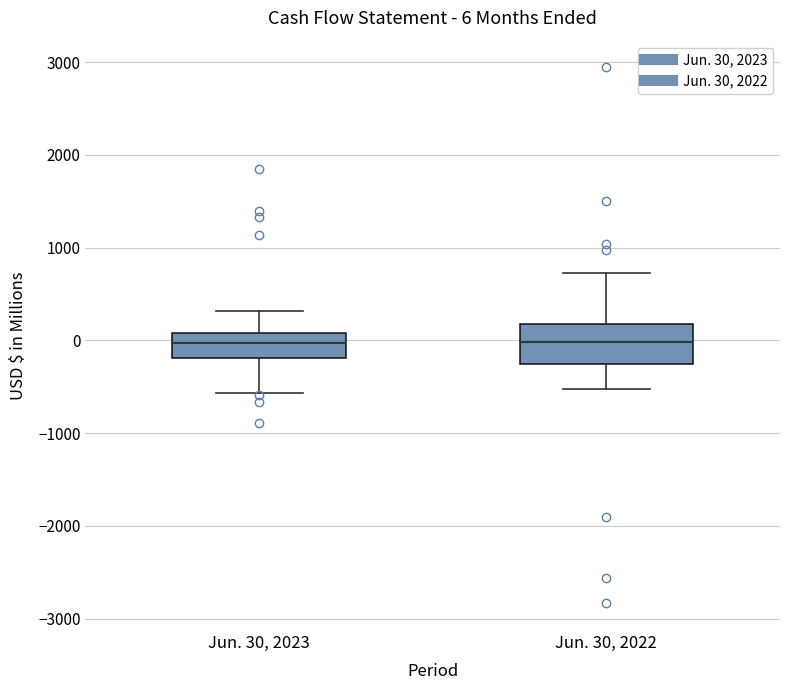

Which box is the tallest, from its lower edge to its upper edge?

Jun. 30, 2022